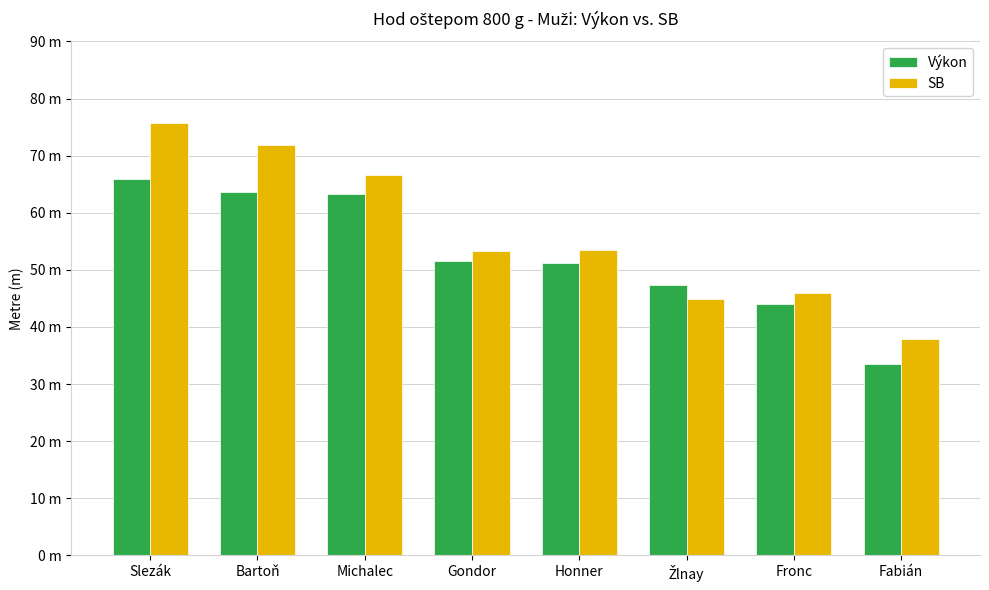

Is it true that Výkon equals 51.1 at Honner?

True